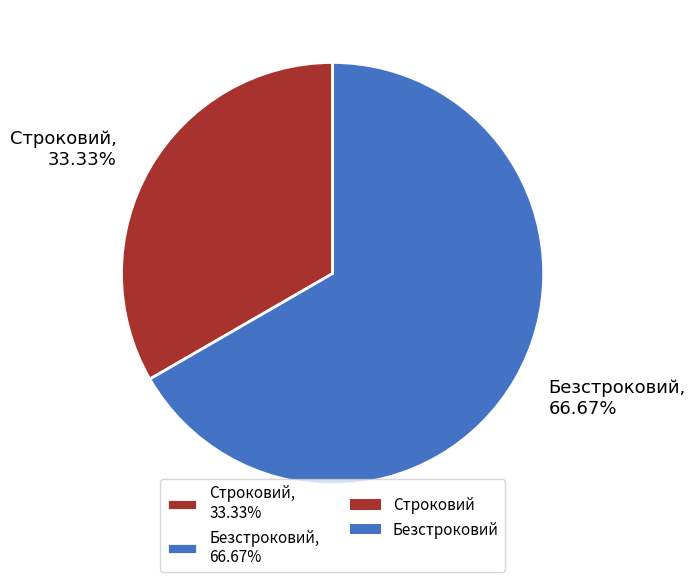

Count the number of slices in the pie.

2